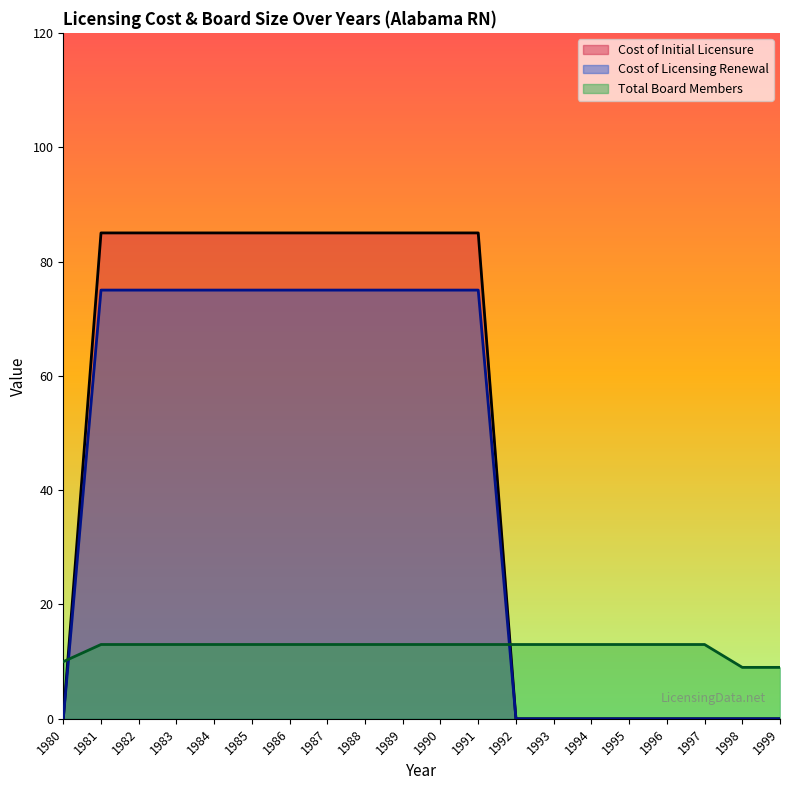

What is the maximum value for Total Board Members?

13